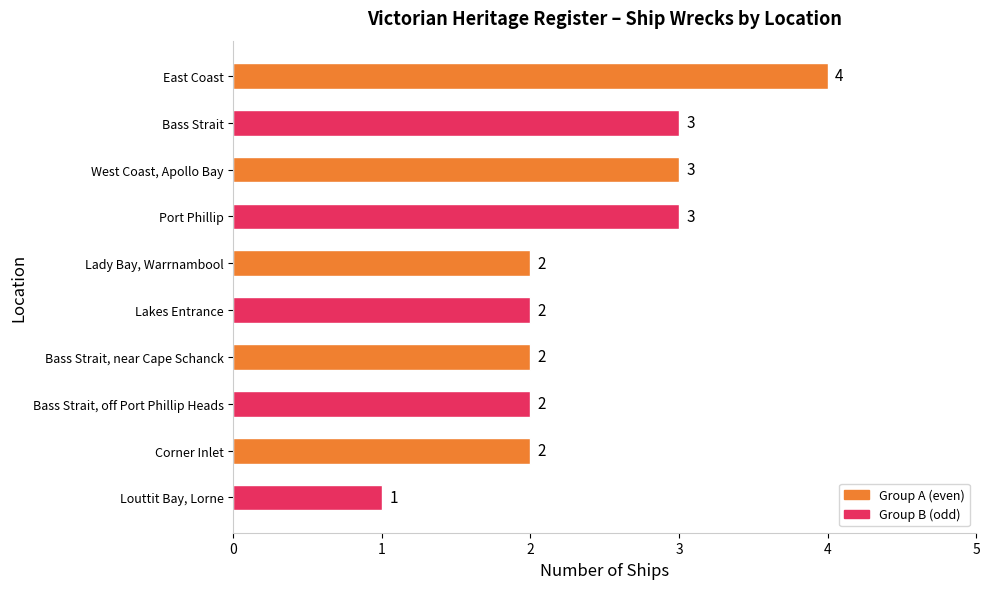

The chart shows a value of 4 at West Coast, Apollo Bay. True or false?

False